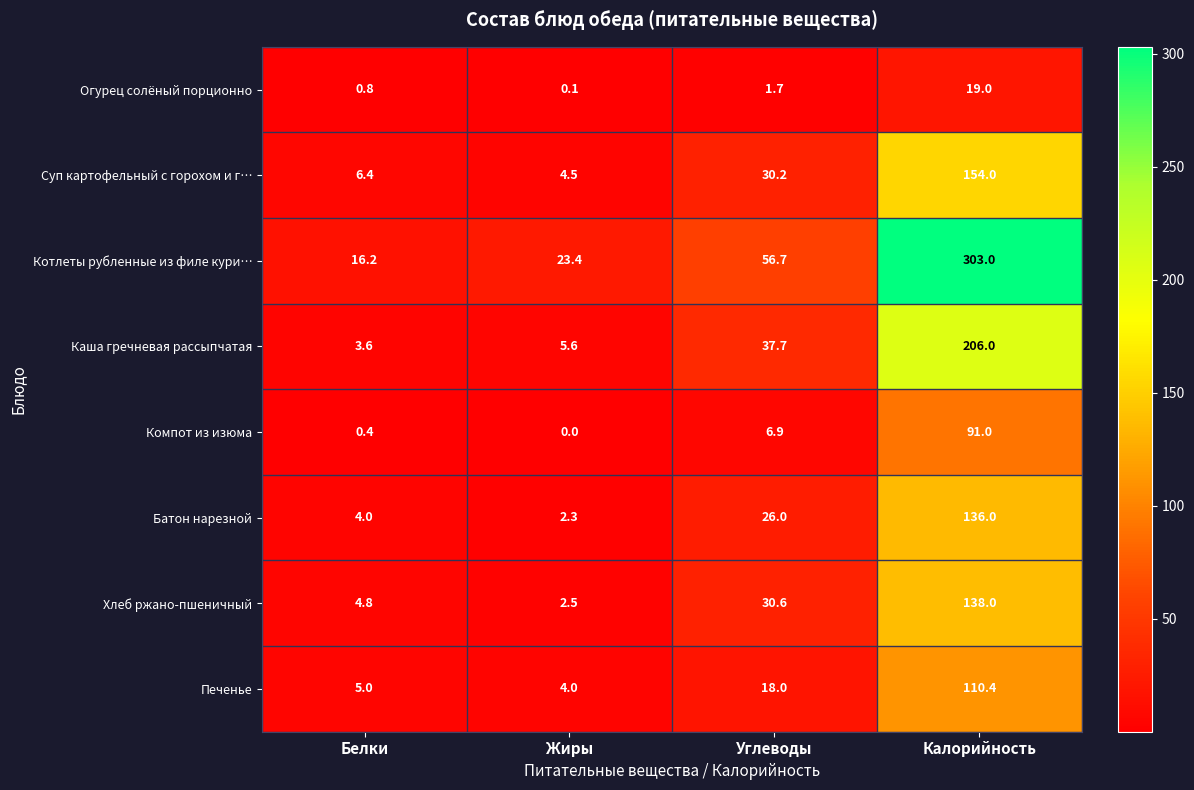

Is it true that Котлеты рубленные из филе кури… equals 85.2 at Углеводы?

False